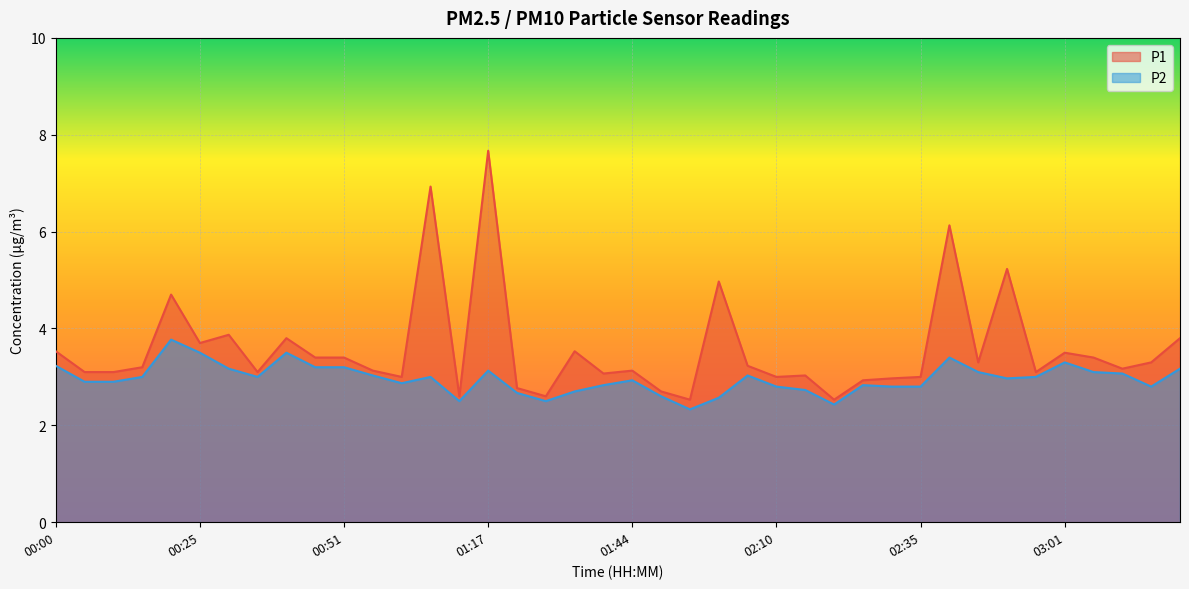

The P2 series shows 3.8 at 01:49. True or false?

False